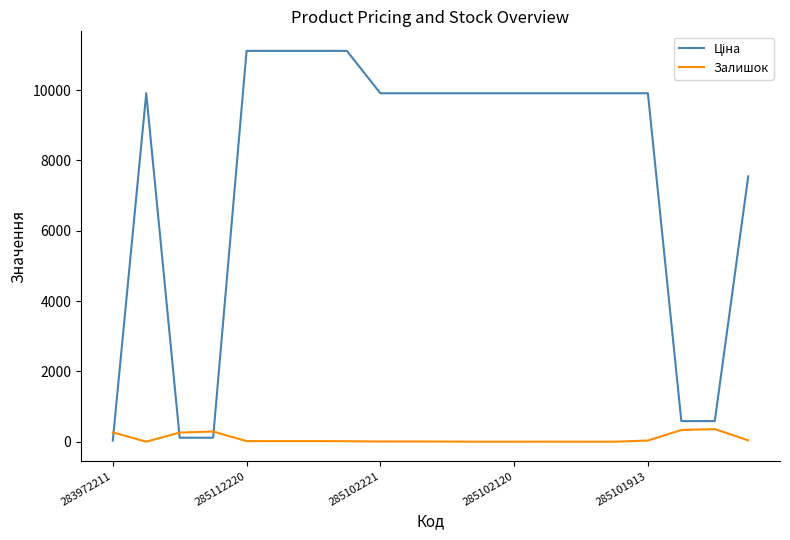

At how many categories does at least one series exceed 1027?

15